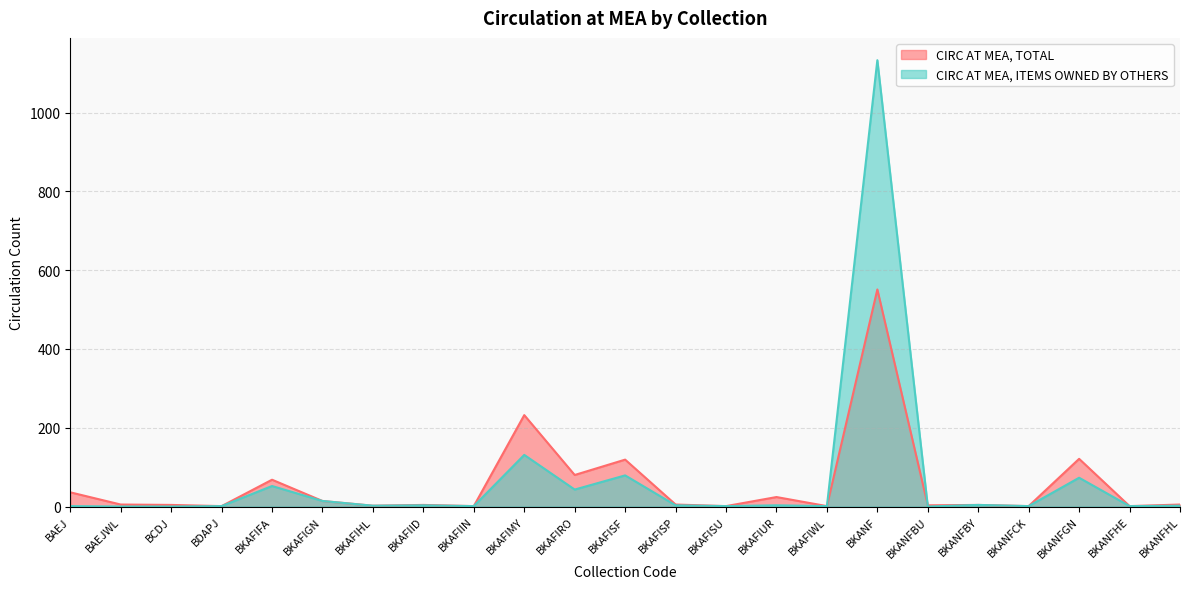

List the series in order of their peak value, highest first.

CIRC AT MEA, ITEMS OWNED BY OTHERS, CIRC AT MEA, TOTAL